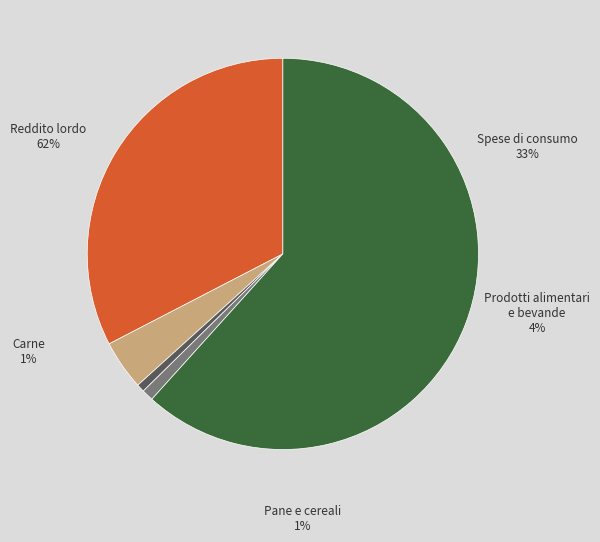

Which slice represents more than half of the pie?

Reddito lordo